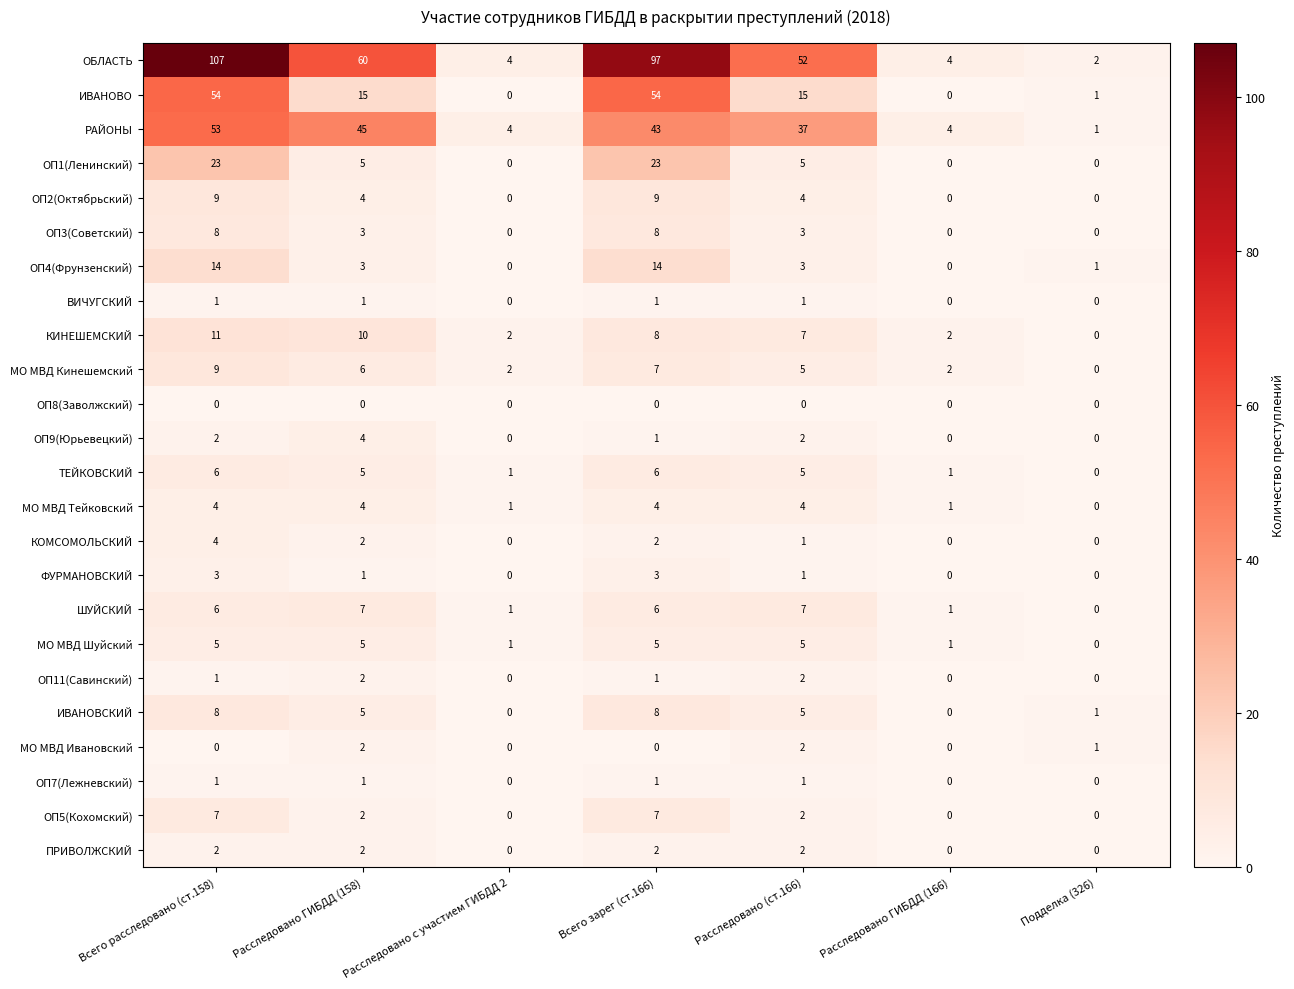

At which category is the sum across all series the highest?

Всего расследовано (ст.158)